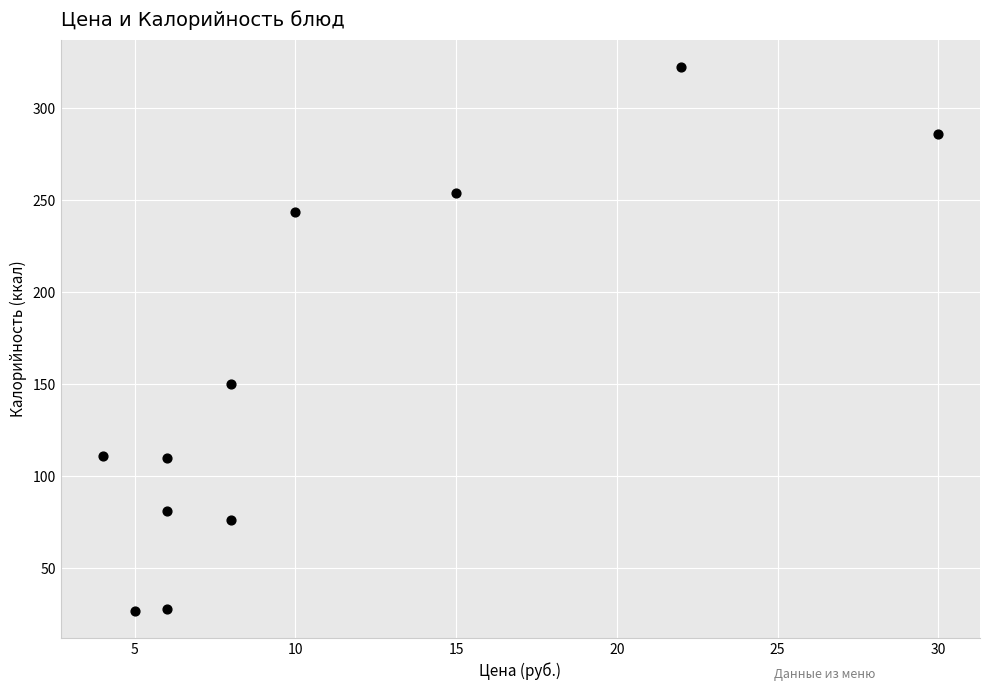

What is the range of Y values (max minus min)?

295.8